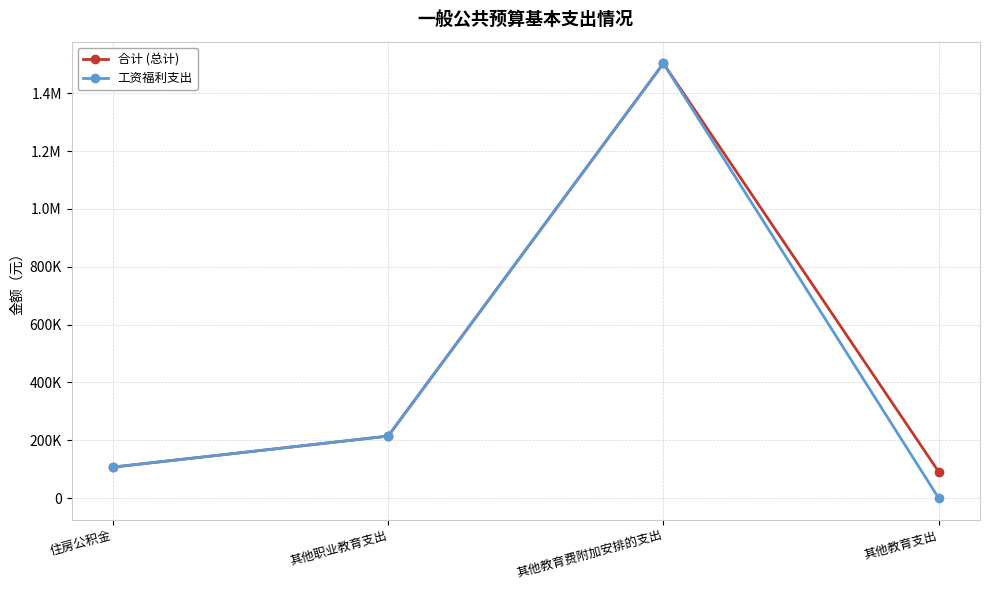

Between 其他职业教育支出 and 其他教育费附加安排的支出, which is larger?

其他教育费附加安排的支出